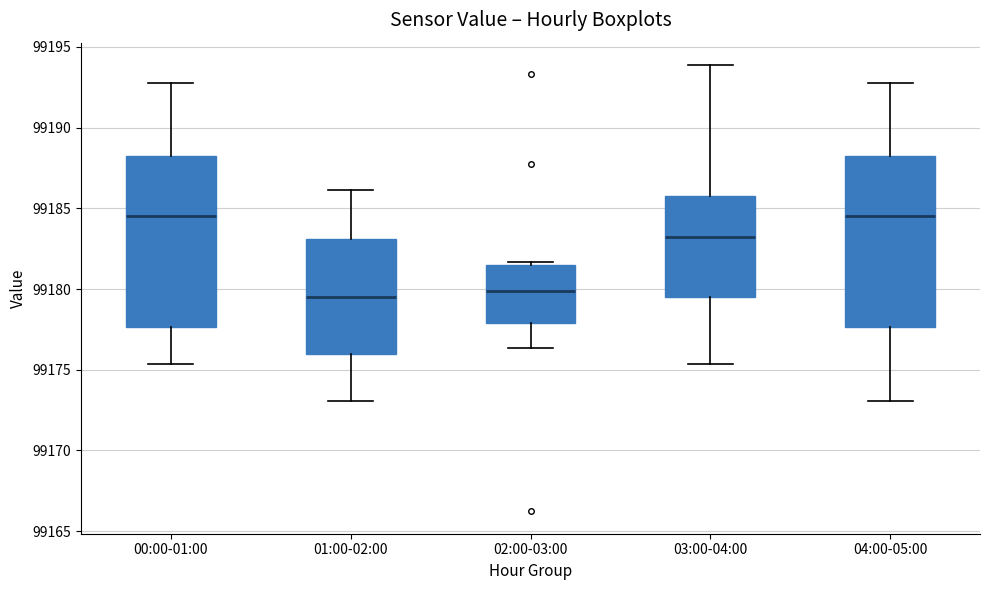

Where is the upper edge of the box for 02:00-03:00 on the y-axis? The values are not printed on the chart, so give them approximately, as read against the axis.

99181.5